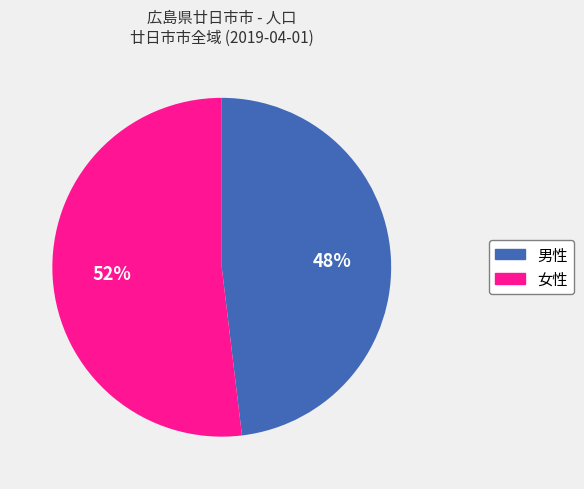

Count the number of slices in the pie.

2